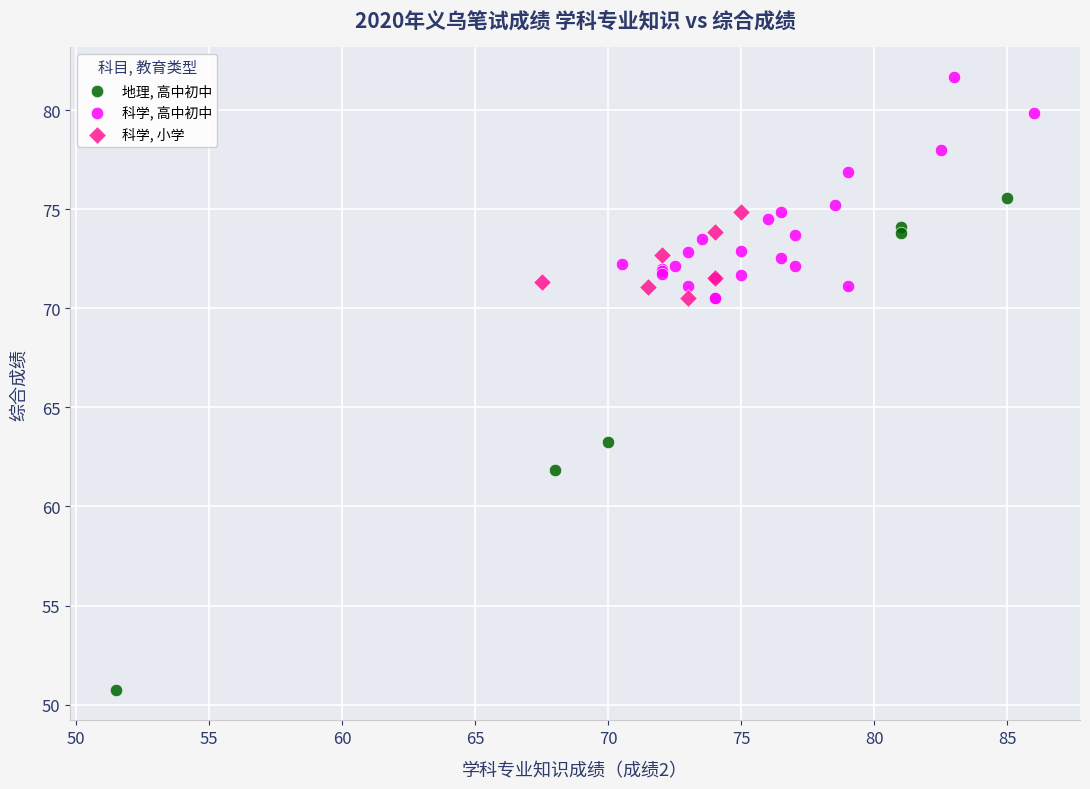

Which series has the largest Y range (max minus min)?

地理, 高中初中